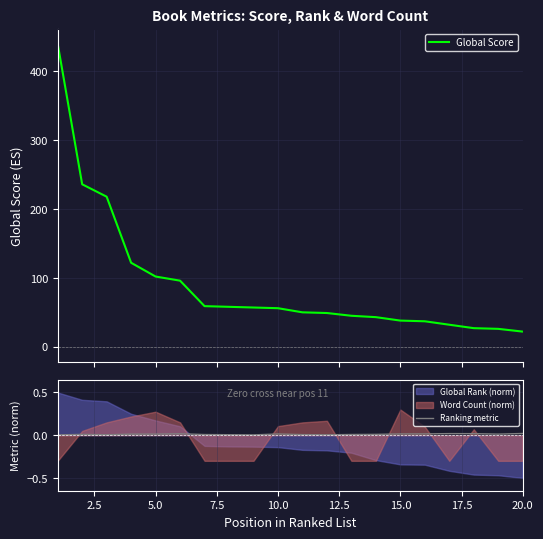

What is the value of the Global Score point at the 12th from the left?

49.0